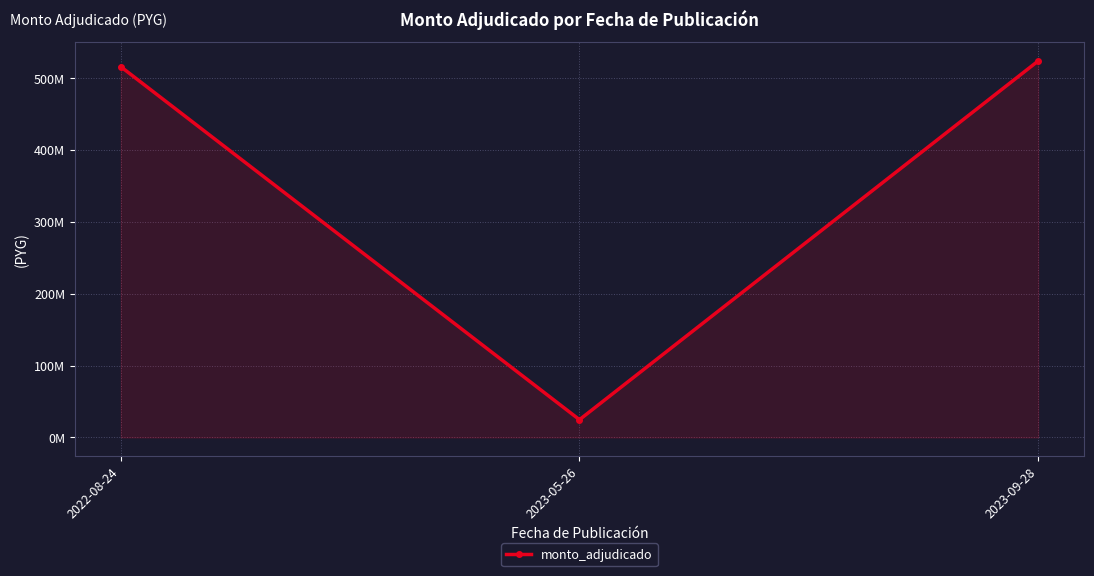

What is the difference between the maximum and minimum values?

498842094